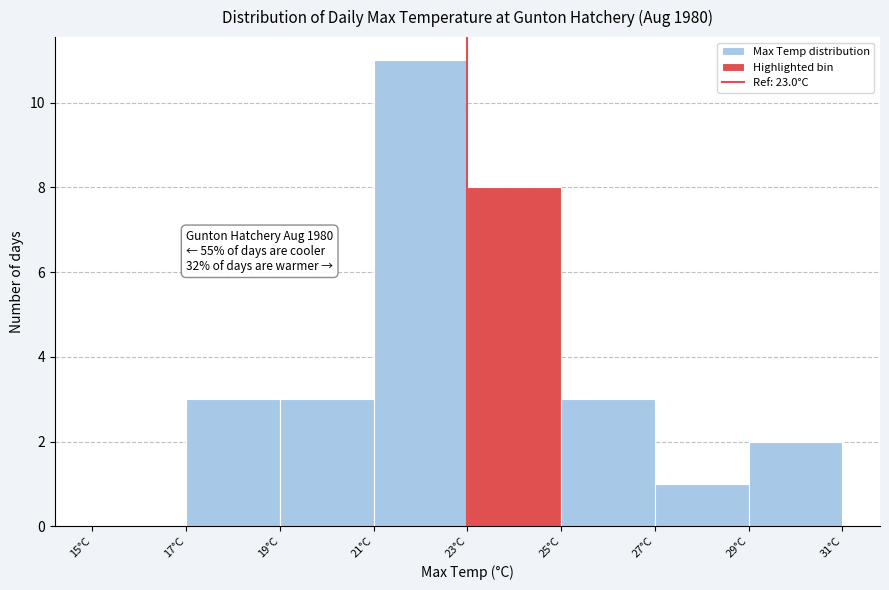

Over which range of the x-axis is the bar tallest?

21 to 23